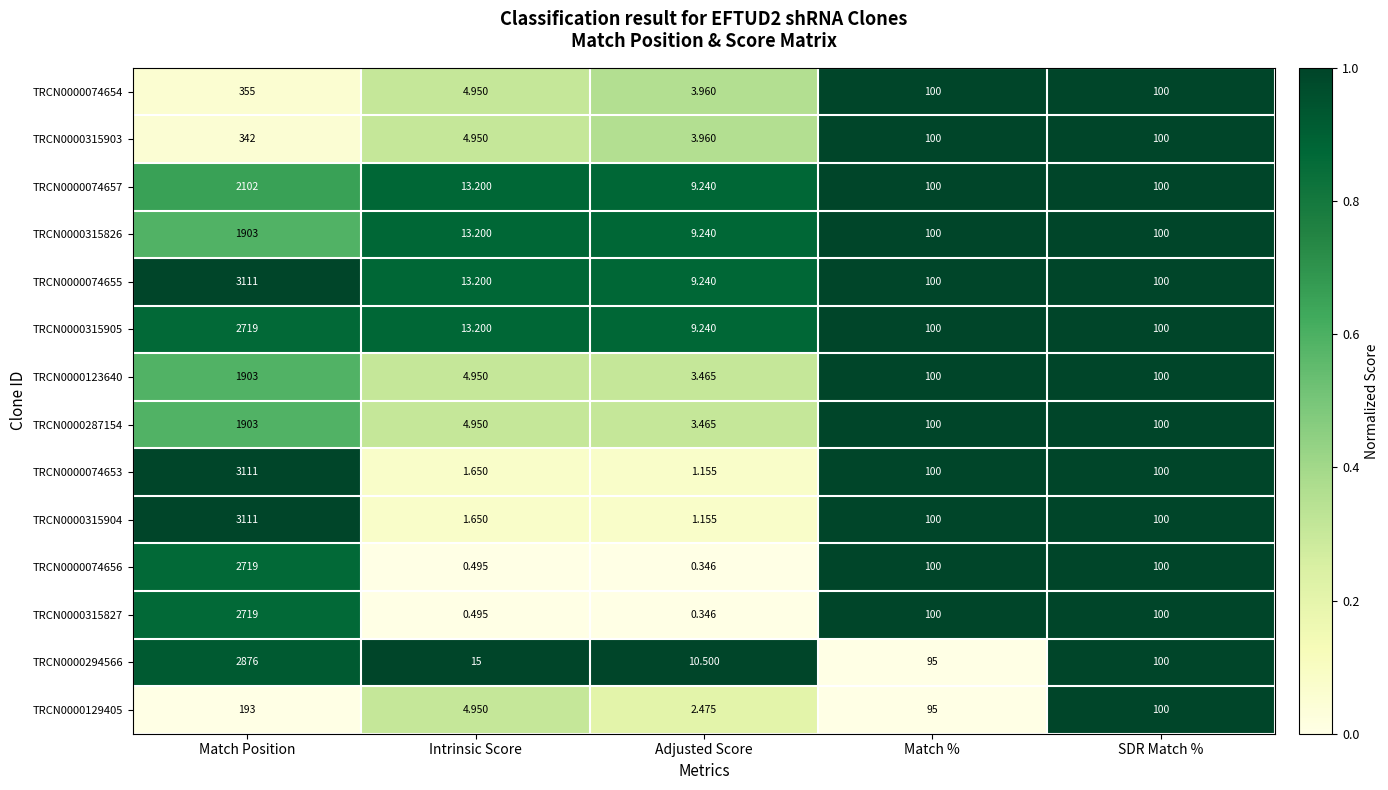

What is the difference between the highest and lowest values at Match Position?

2918.0